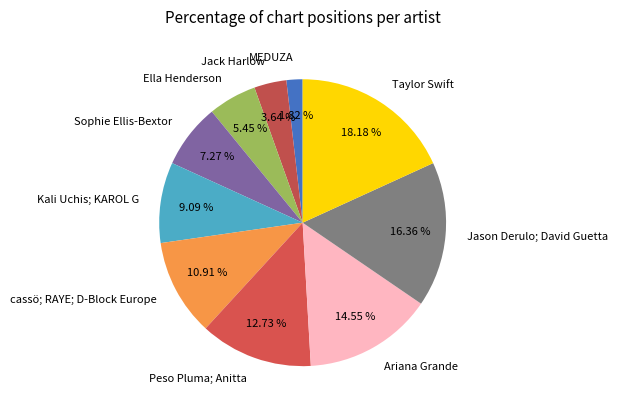

How many segments does this pie chart have?

10